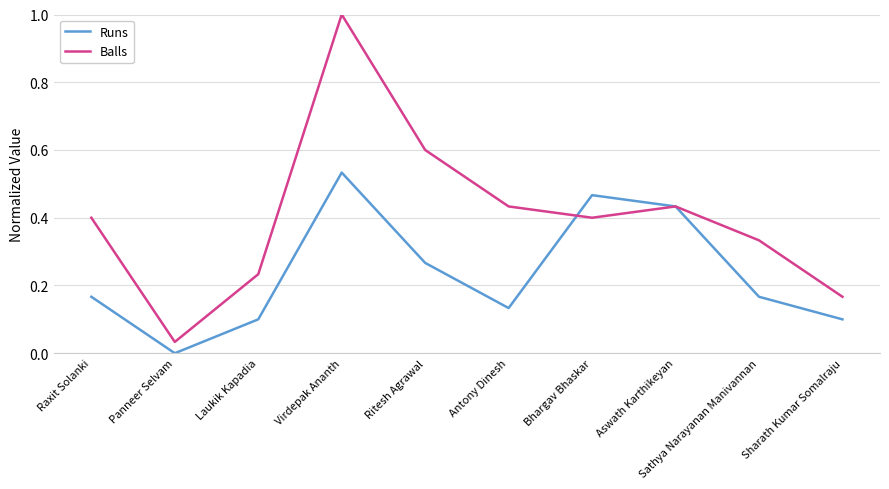

At which category is the sum across all series the highest?

Virdepak Ananth